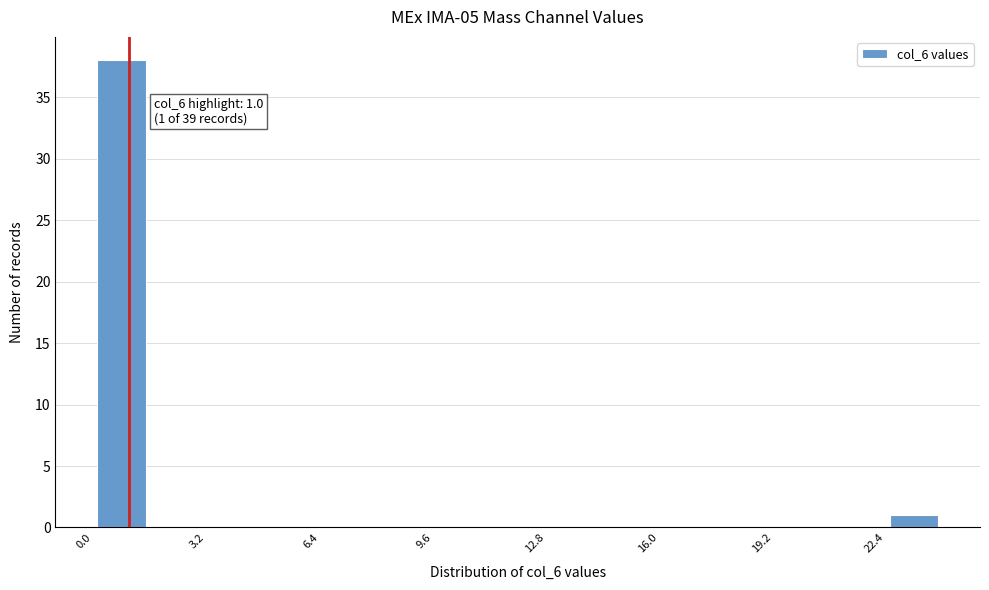

Read against the x-axis, roughly where is the centre of the tallest bar?

1.0